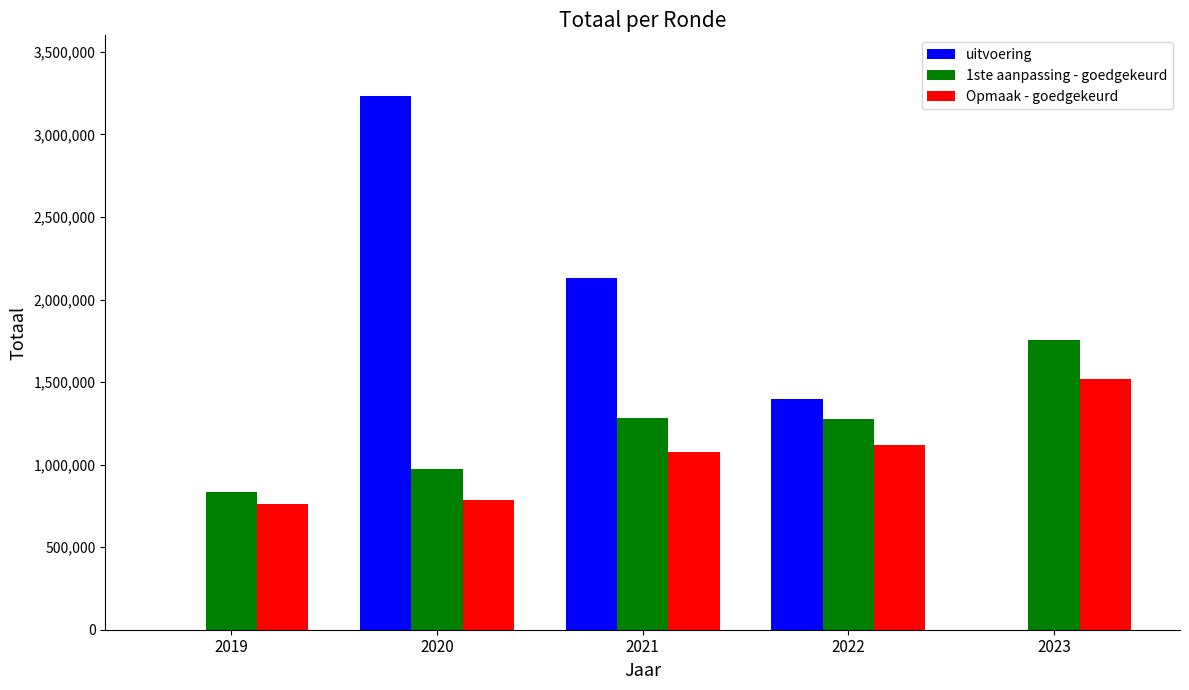

Between 2020 and 2023, which series saw the biggest shift?

uitvoering